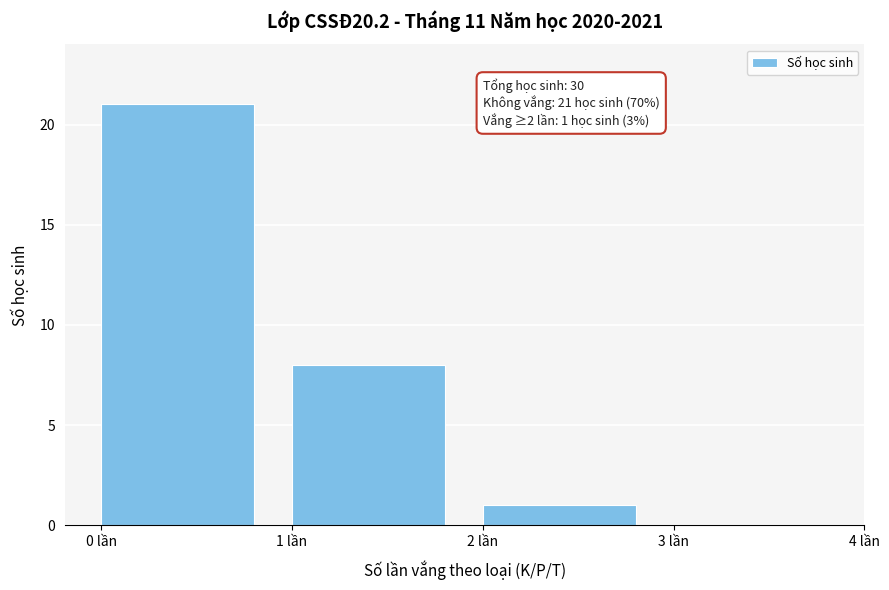

Over which range of the x-axis is the bar tallest?

0 to 1